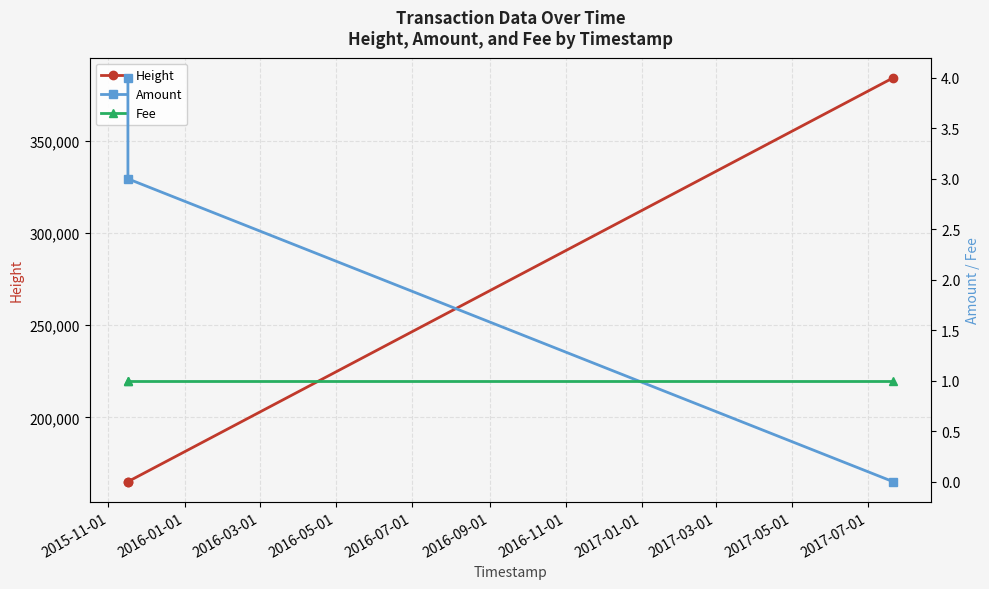

What is the lowest value of the Height series?

165229